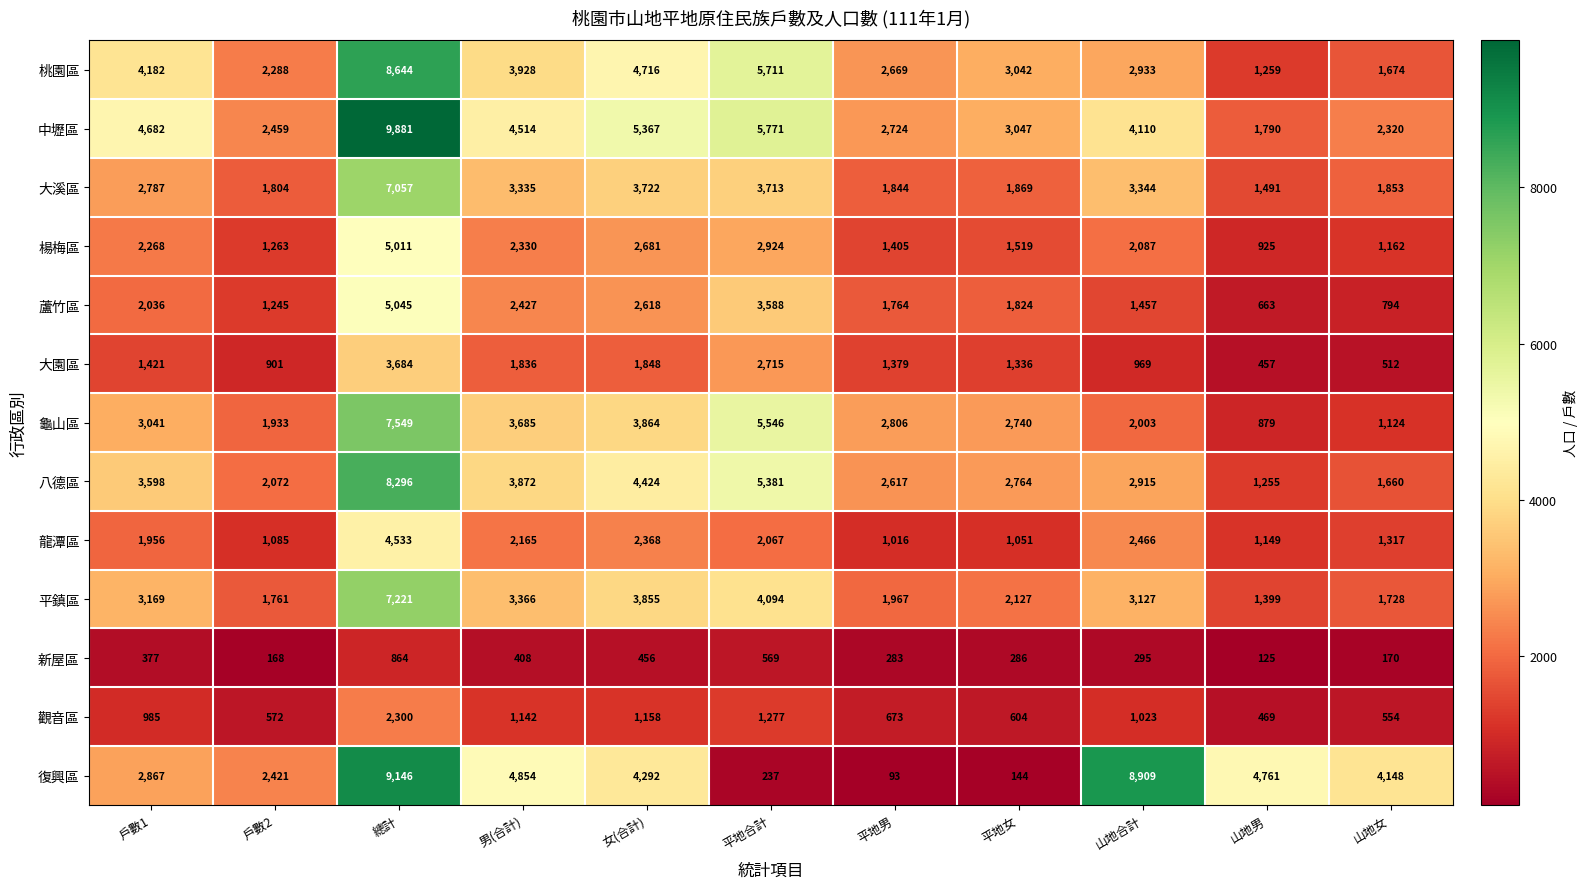

The value of 龜山區 at 男(合計) is 5963. True or false?

False